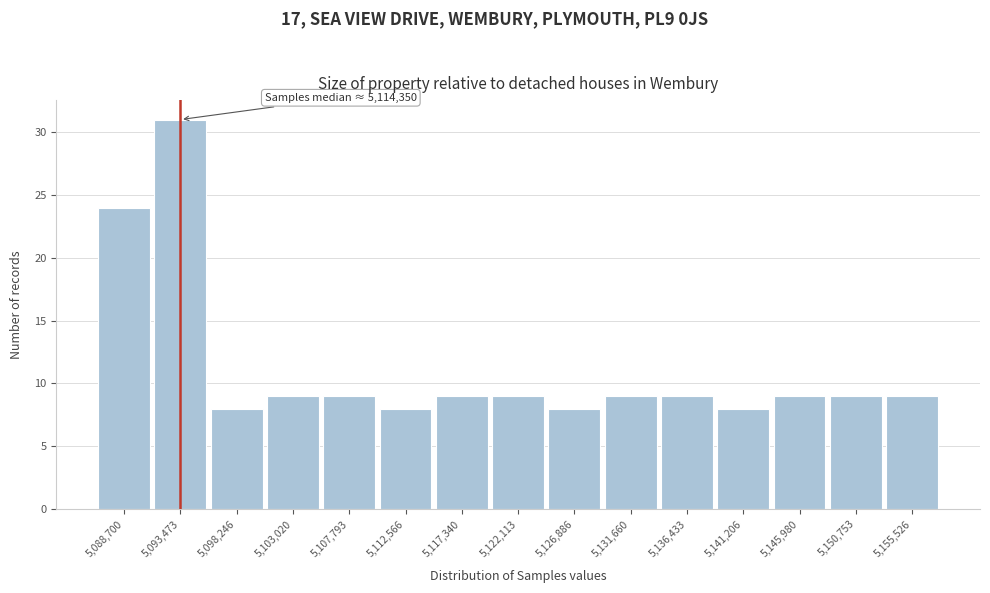

Reading left to right, what are all the values shown in this chart?

24	31	8	9	9	8	9	9	8	9	9	8	9	9	9